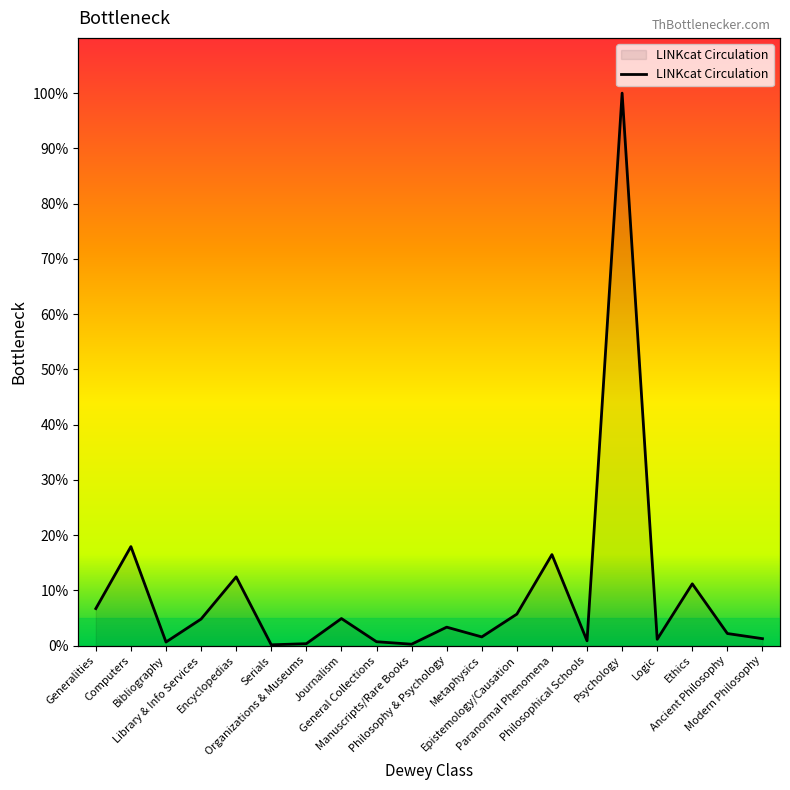

Reading left to right, list all the values displayed in this chart.

6.7	17.9	0.7	4.8	12.4	0.1	0.4	4.9	0.7	0.3	3.3	1.6	5.7	16.5	0.9	100.0	1.2	11.2	2.2	1.3